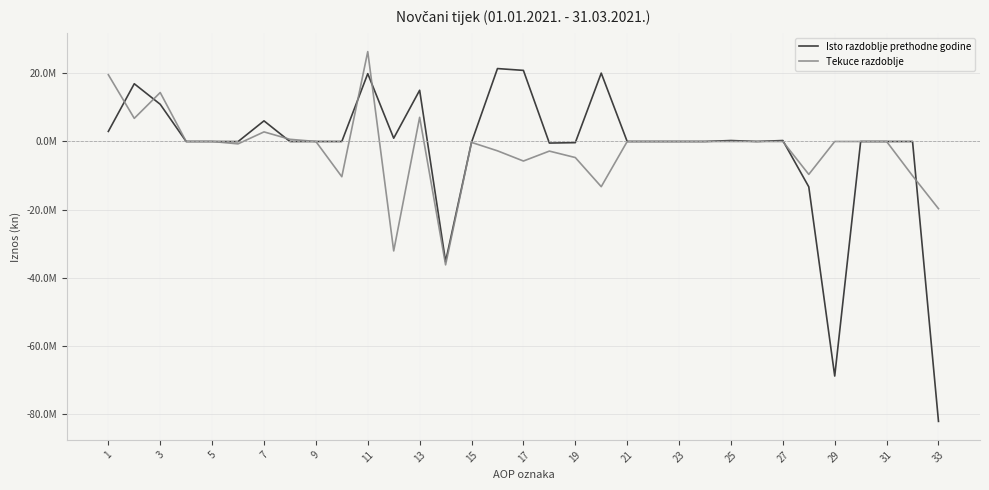

Which series has the widest spread of values?

Isto razdoblje prethodne godine